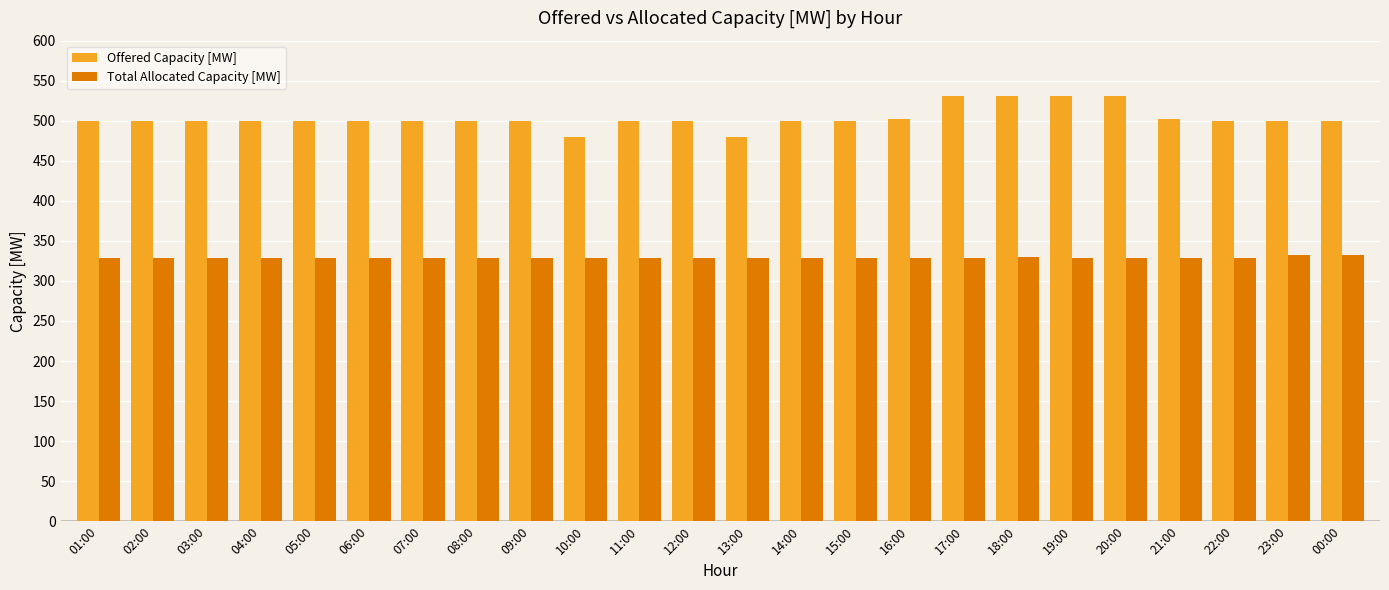

At how many categories does at least one series exceed 441?

24